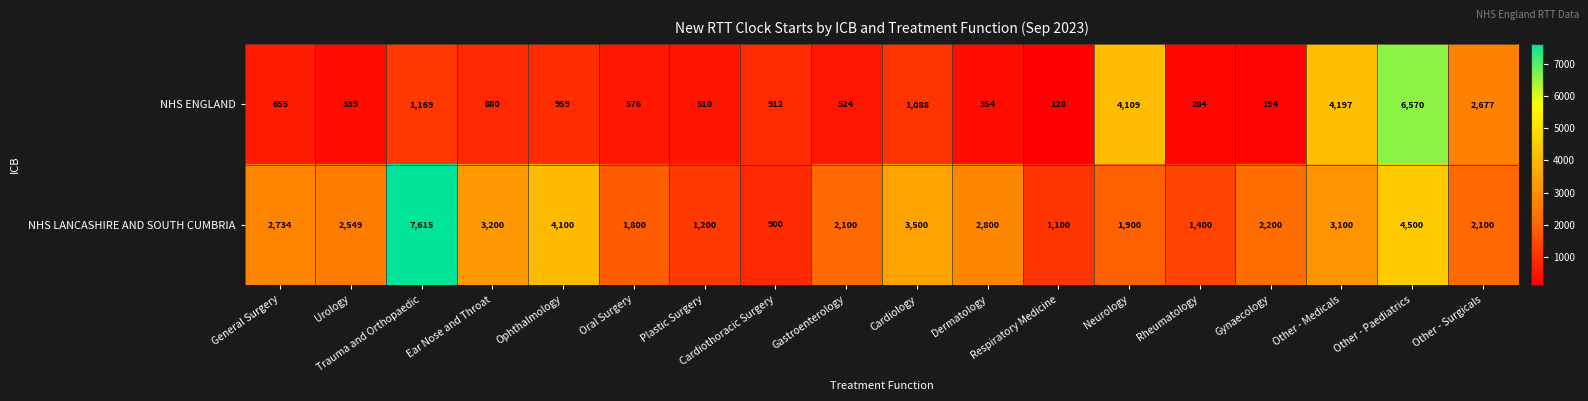

The value of NHS ENGLAND at Other - Medicals is 5881. True or false?

False